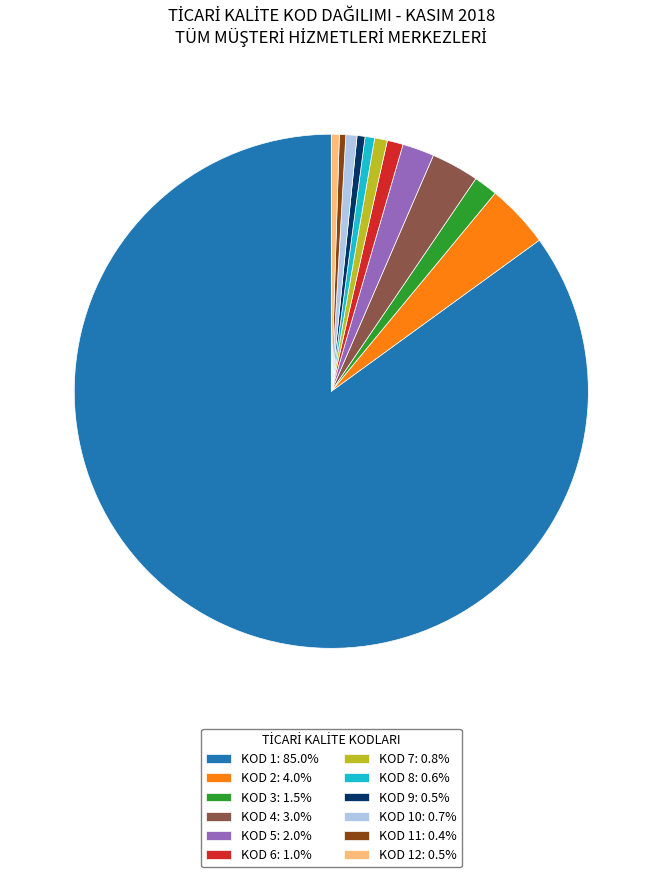

Is there any slice that represents more than half of the pie?

Yes